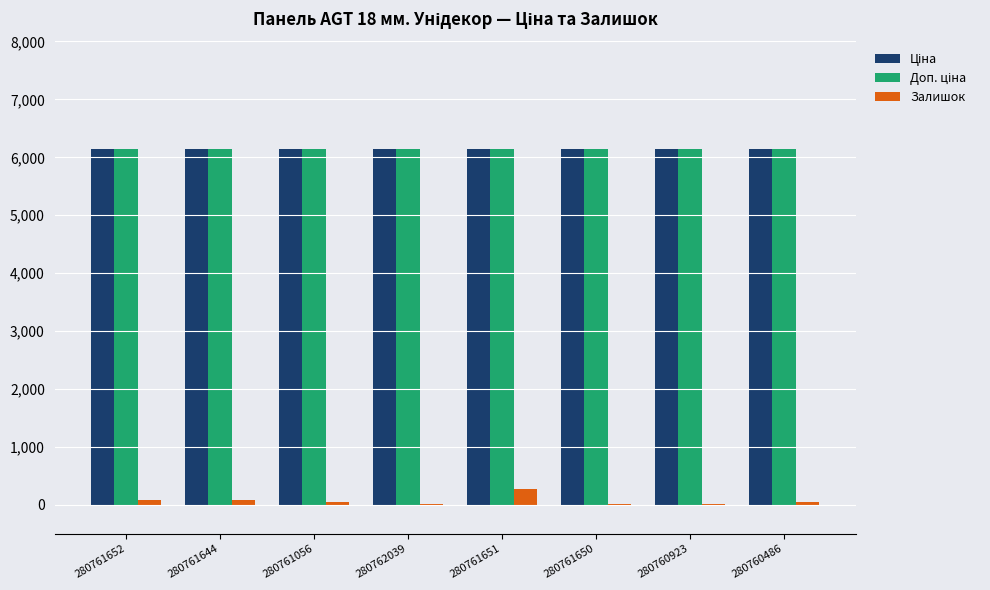

What is the average value of the Залишок series?

74.8